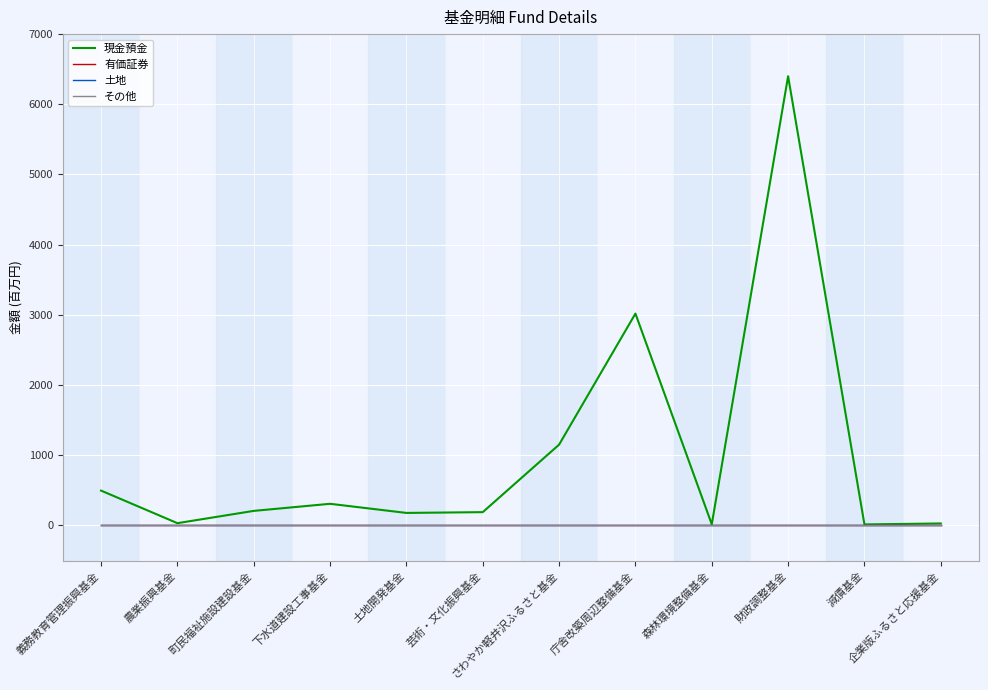

Which series has the largest range (max minus min)?

現金預金